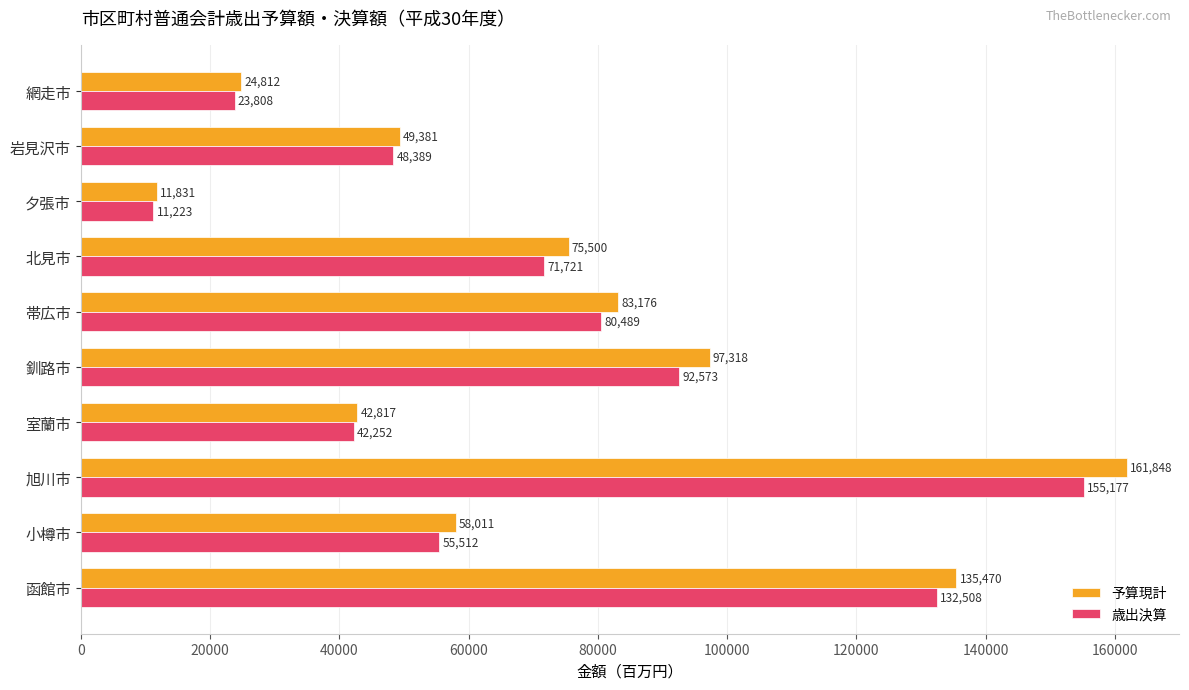

What is the difference between the second highest and second lowest values in the 歳出決算 series?

108700